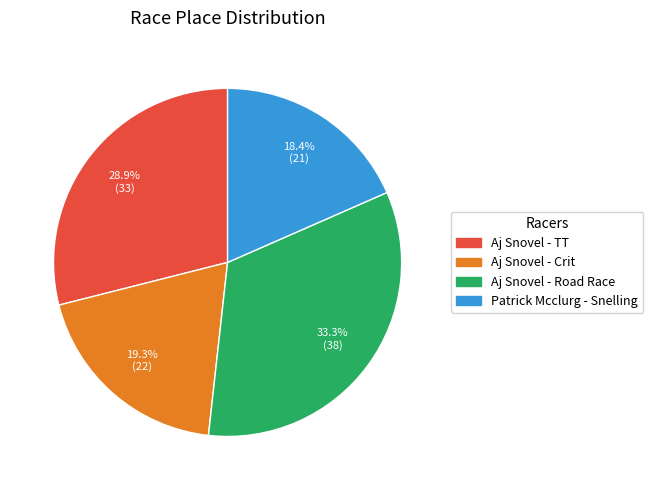

To the nearest percent, what percentage of the pie is Aj Snovel - TT?

29%